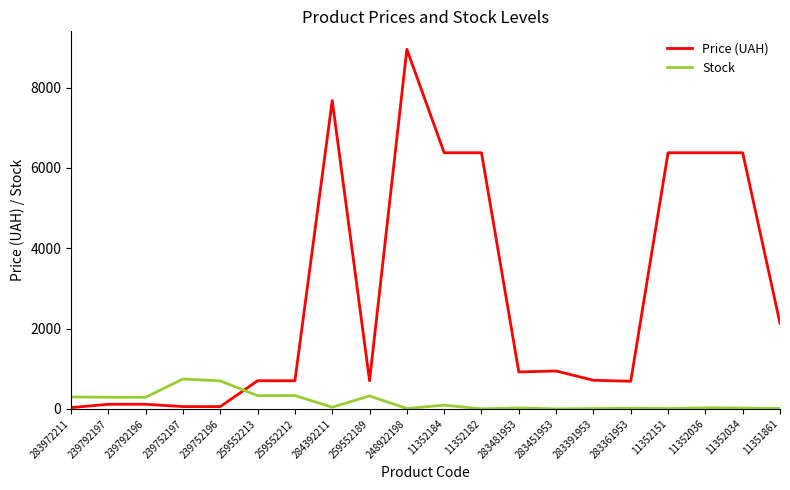

Which series has the largest total across all categories?

Price (UAH)